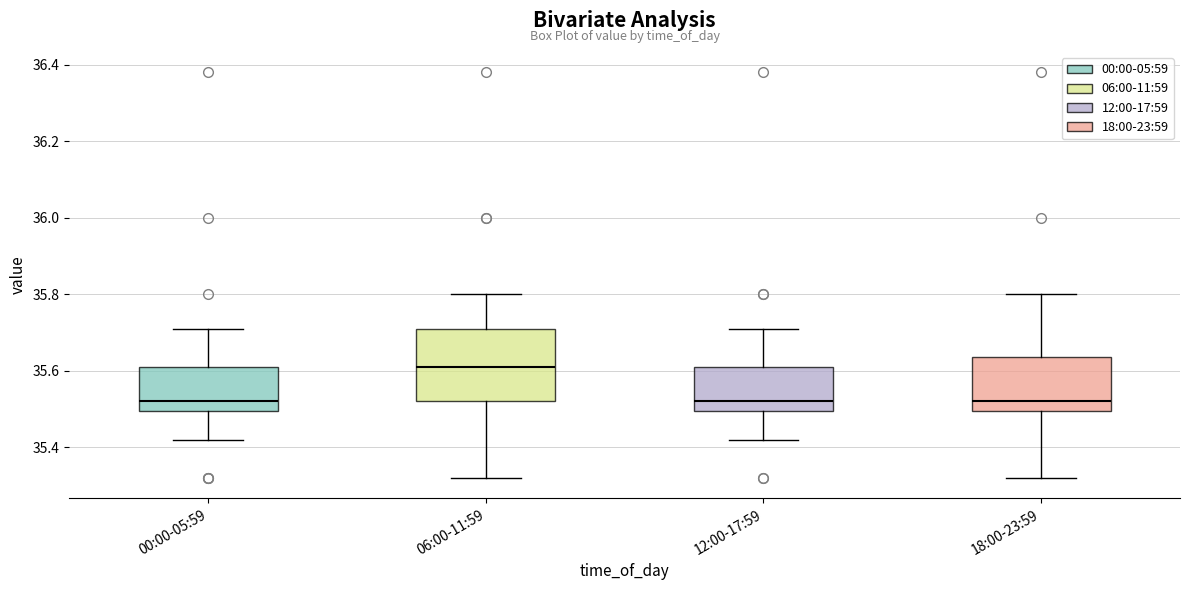

Which box has the highest median line?

06:00-11:59